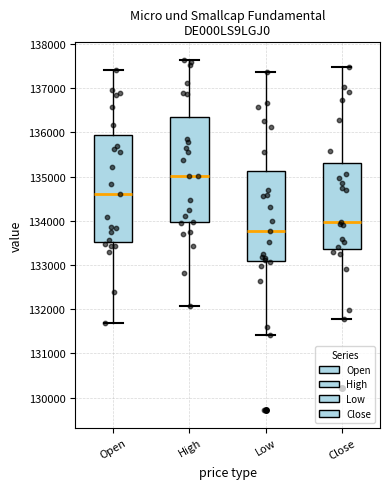

Reading left to right, transcribe this box plot: for each box, give where its median line is, the range the box spans, and where its two whiskers end, as read against the y-axis. The values are not printed on the chart, so give them approximately, as read against the axis.

Open: median 134600, box 133500 to 135900, whiskers 131700 to 137400
High: median 135000, box 134000 to 136400, whiskers 132100 to 137600
Low: median 133800, box 133100 to 135100, whiskers 131400 to 137400
Close: median 134000, box 133400 to 135300, whiskers 131800 to 137500